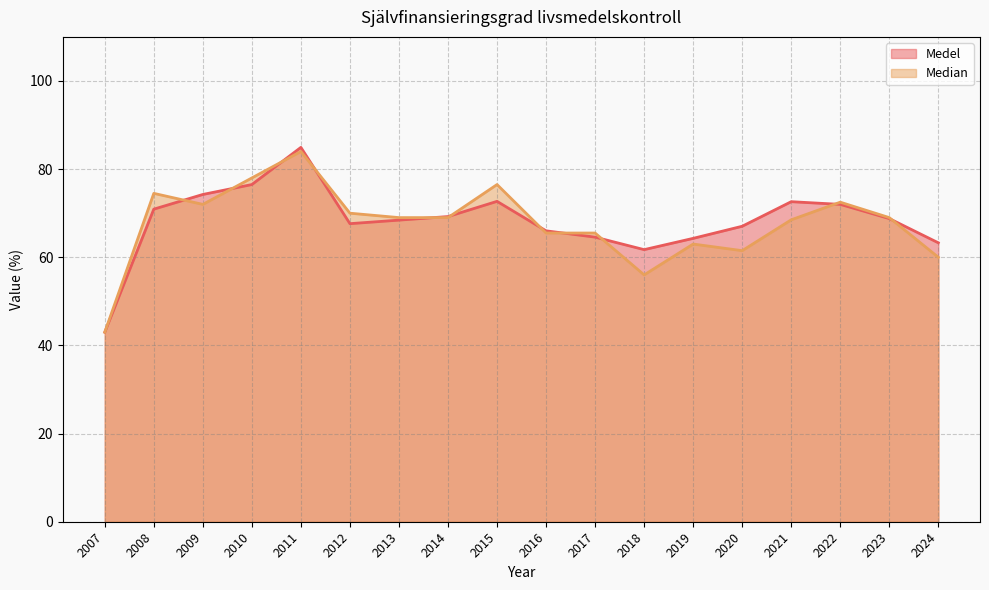

What is the value of the Medel point at the 4th from the left?

76.5